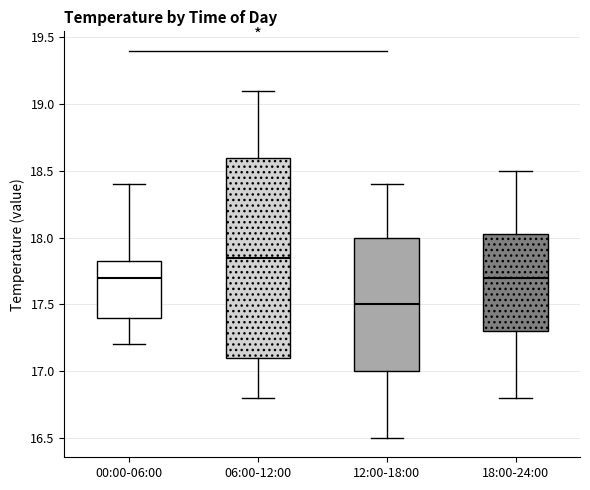

Reading left to right, read every box against the y-axis: the position of its median line, the range the box covers, and the ends of its whiskers. The values are not printed on the chart, so give them approximately, as read against the axis.

00:00-06:00: median 17.70, box 17.40 to 17.85, whiskers 17.20 to 18.40
06:00-12:00: median 17.85, box 17.10 to 18.60, whiskers 16.80 to 19.10
12:00-18:00: median 17.50, box 17.00 to 18.00, whiskers 16.50 to 18.40
18:00-24:00: median 17.70, box 17.30 to 18.05, whiskers 16.80 to 18.50